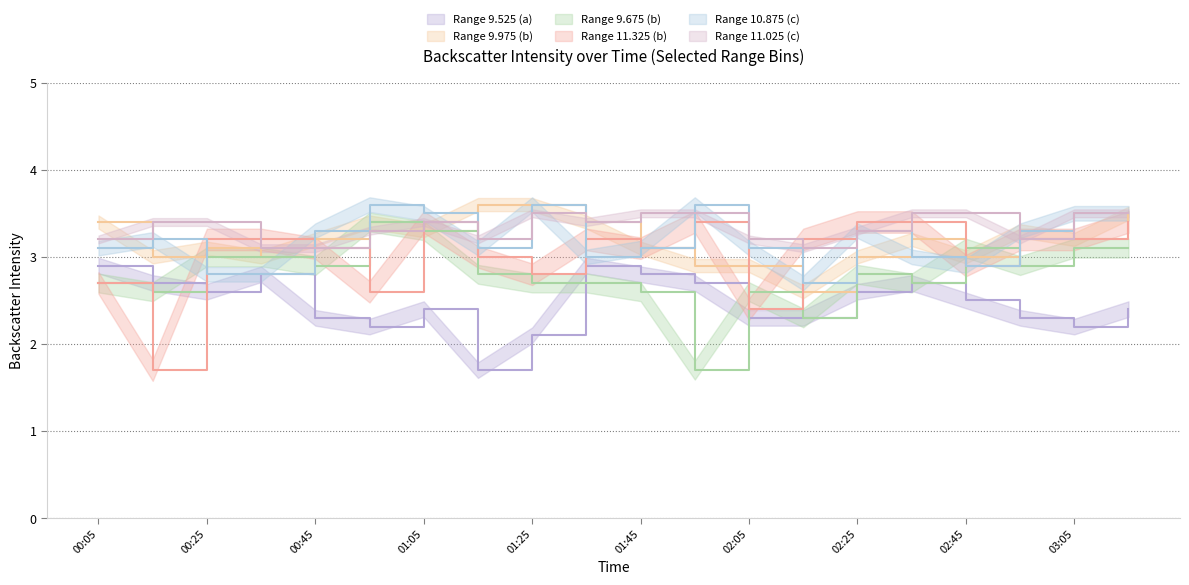

What are all the series names shown in the legend?

9.525, 9.975, 9.675, 11.325, 10.875, 11.025